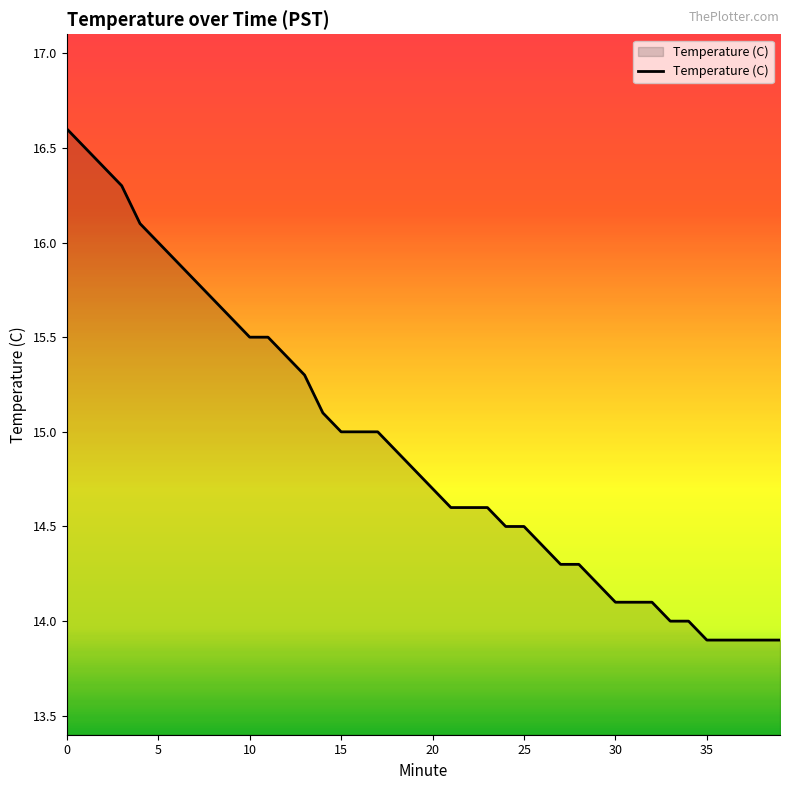

What is the smallest value displayed?

13.9